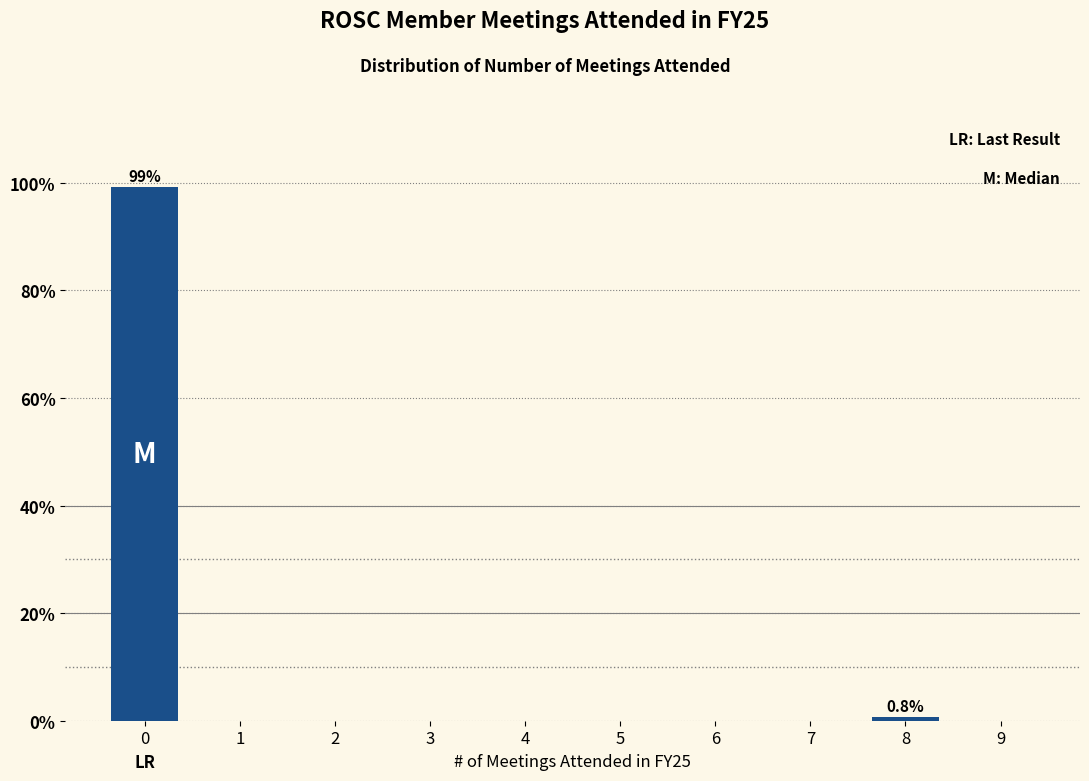

Reading left to right, what are all the values shown in this chart?

0=99.2	1=0.0	2=0.0	3=0.0	4=0.0	5=0.0	6=0.0	7=0.0	8=0.8	9=0.0